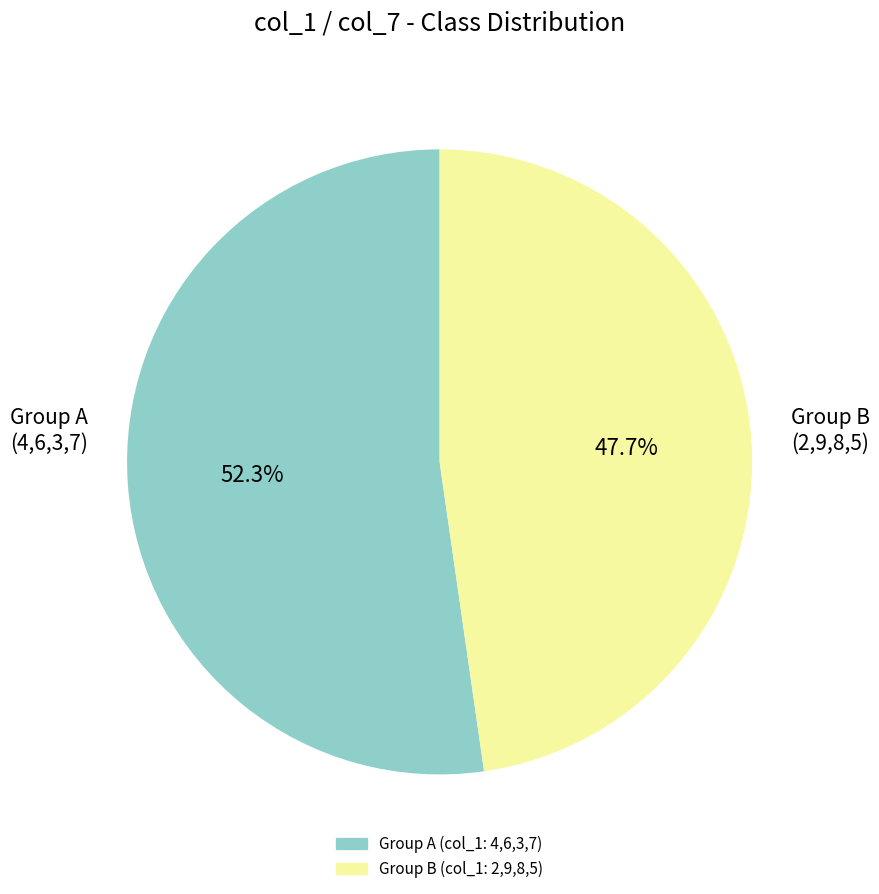

Is there a majority slice in this chart?

Yes